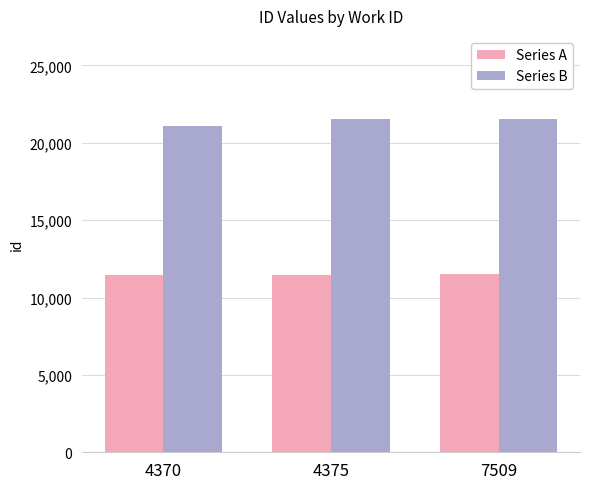

List the series in order of their overall mean, highest first.

Series B, Series A